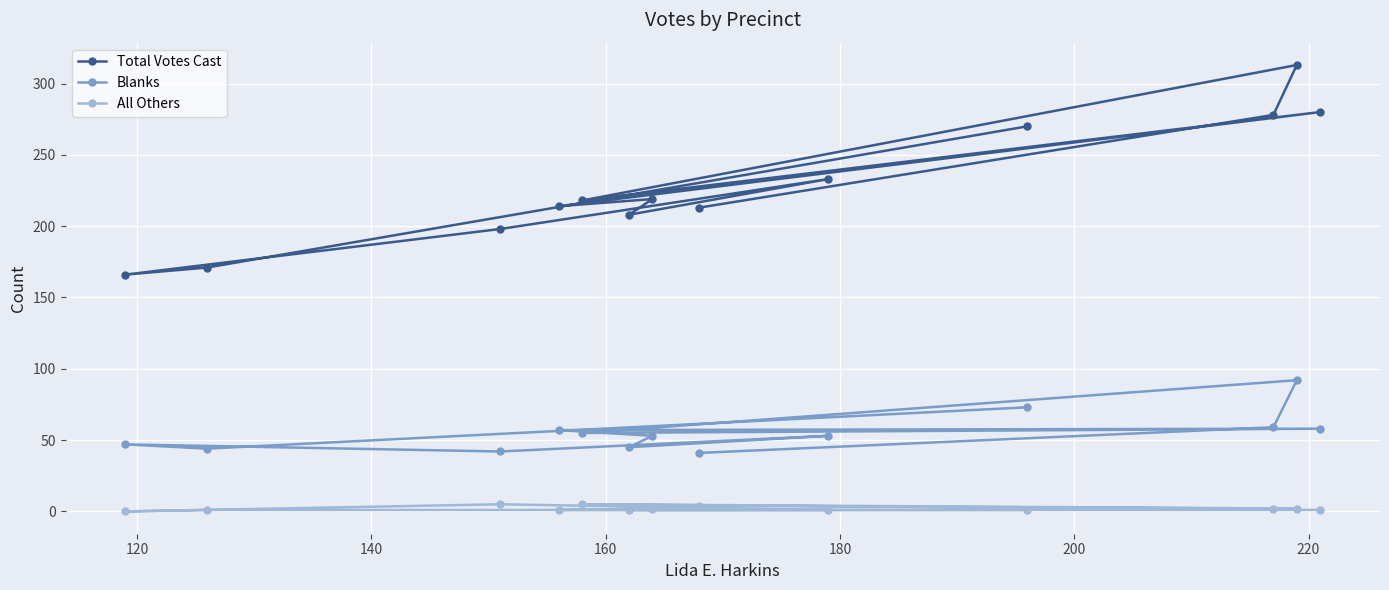

Which series has the largest total across all categories?

Total Votes Cast